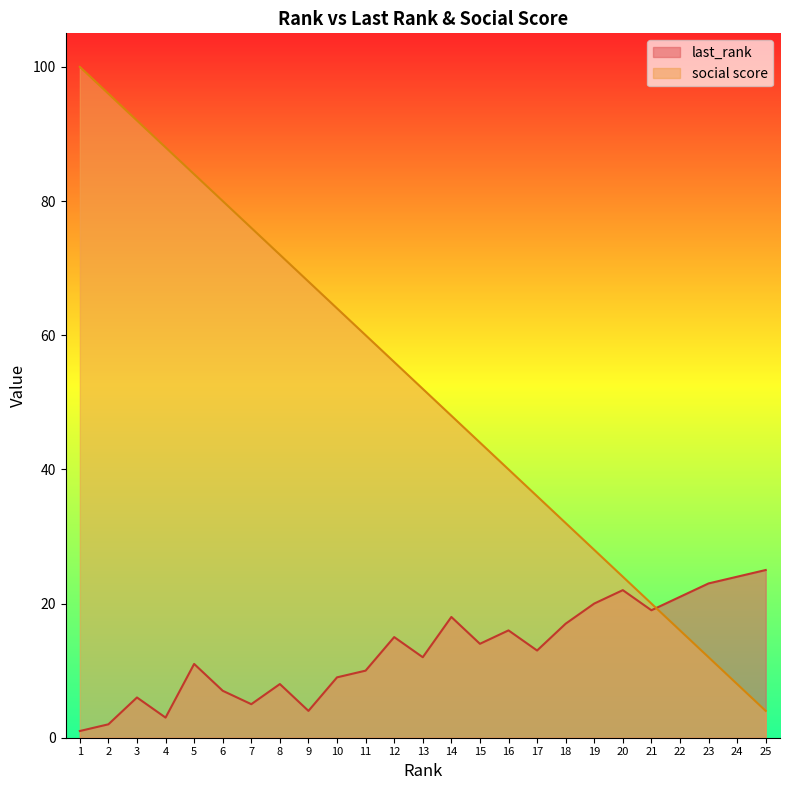

Reading left to right, transcribe all the data shown in this chart.

last_rank: 1	2	6	3	11	7	5	8	4	9	10	15	12	18	14	16	13	17	20	22	19	21	23	24	25
social score: 100	96	92	88	84	80	76	72	68	64	60	56	52	48	44	40	36	32	28	24	20	16	12	8	4